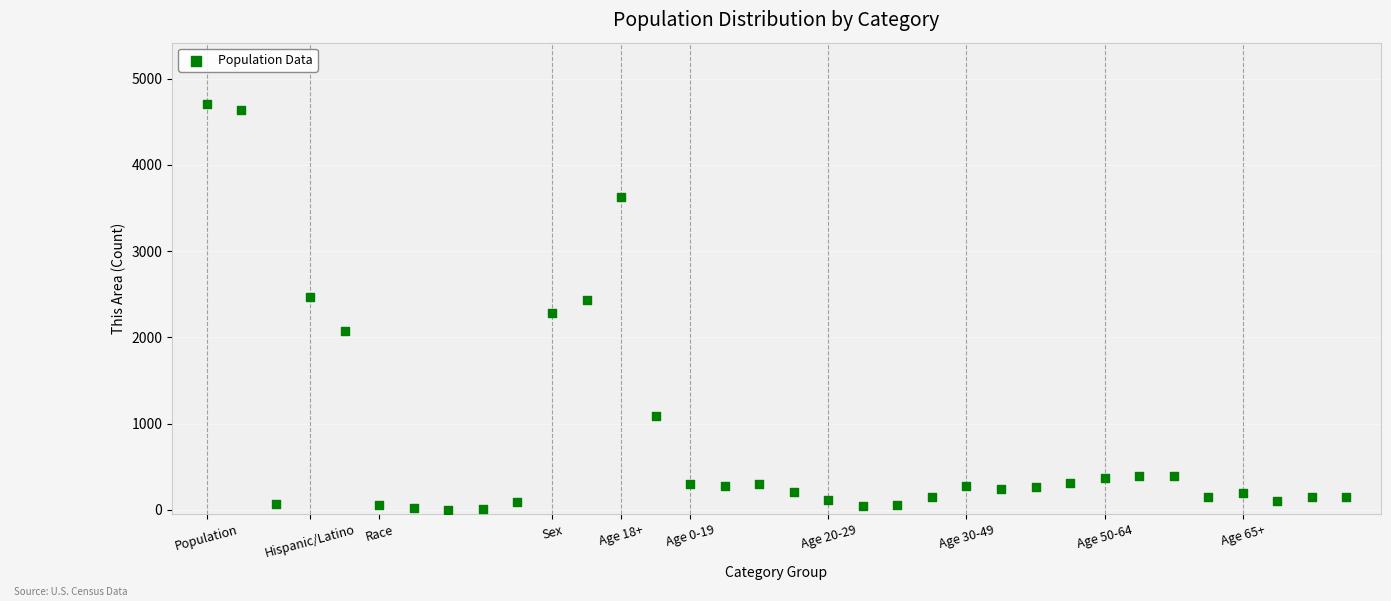

What is the range of Y values (max minus min)?

4712